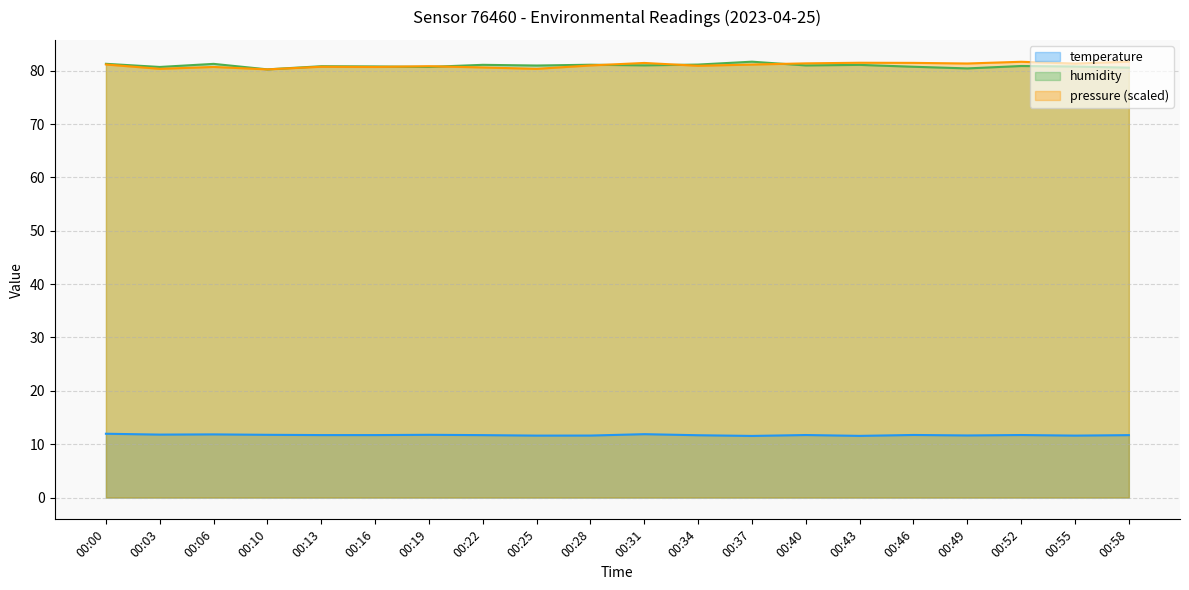

At which category is the sum across all series the highest?

00:00